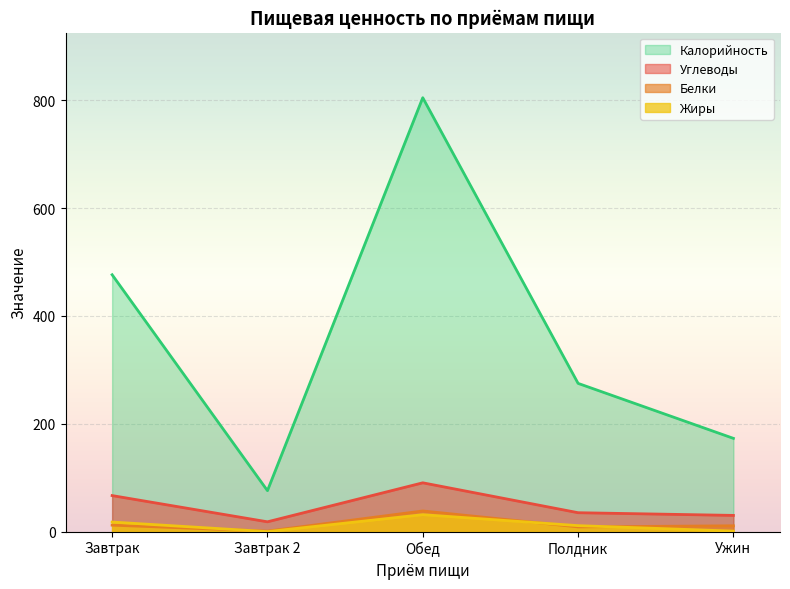

Count the number of categories in the chart.

5